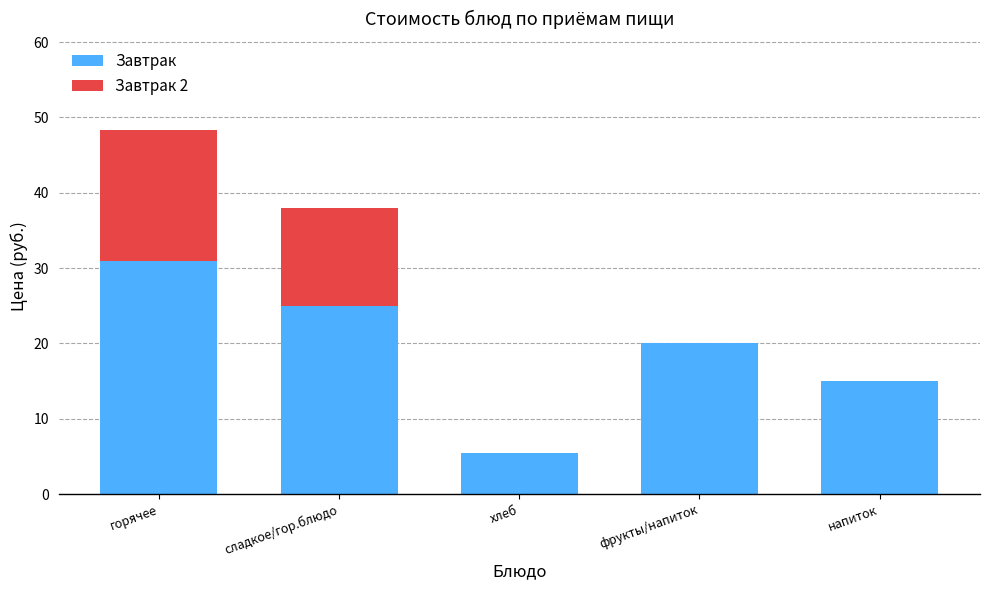

What is the maximum value for Завтрак?

31.0